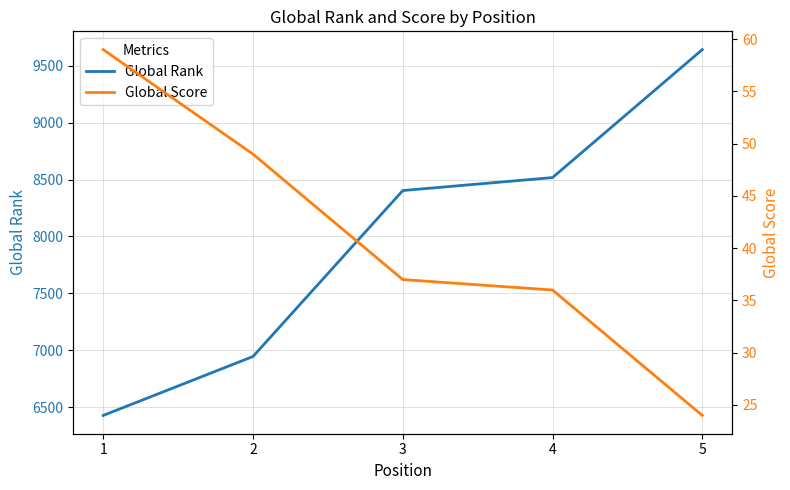

Which has a higher value, 4 or 5?

5